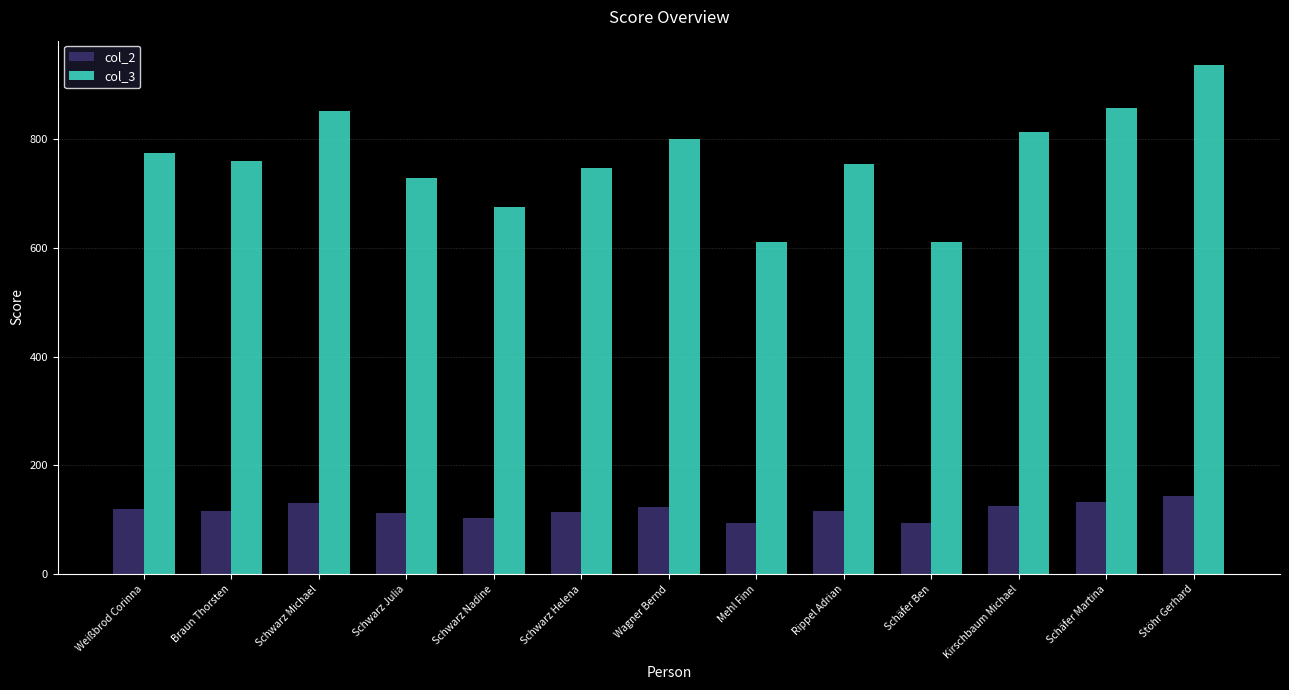

Which category has the highest value in the col_3 series?

Stöhr Gerhard